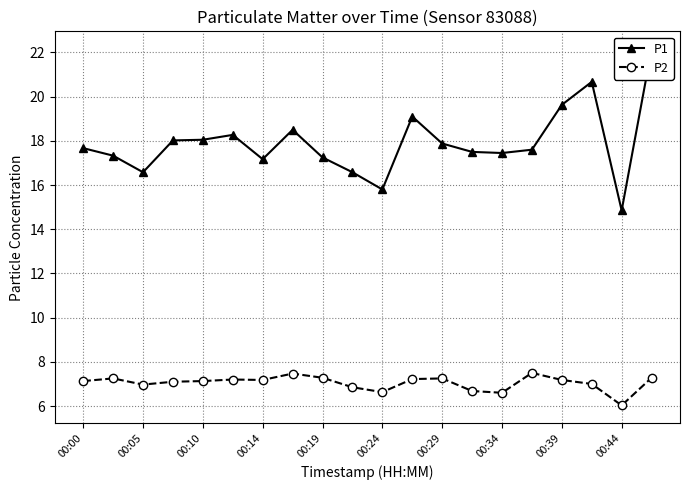

True or false: P1 and P2 cross at least once.

False